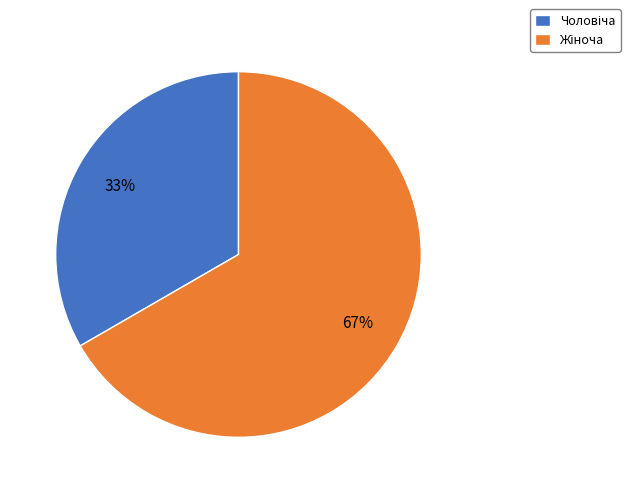

To the nearest percent, what is the average slice percentage?

50%